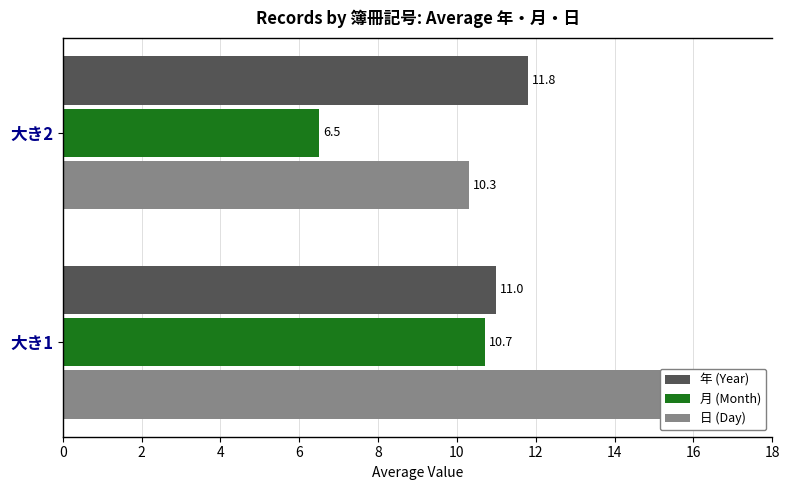

How many data points in 月 (Month) are above 10?

1